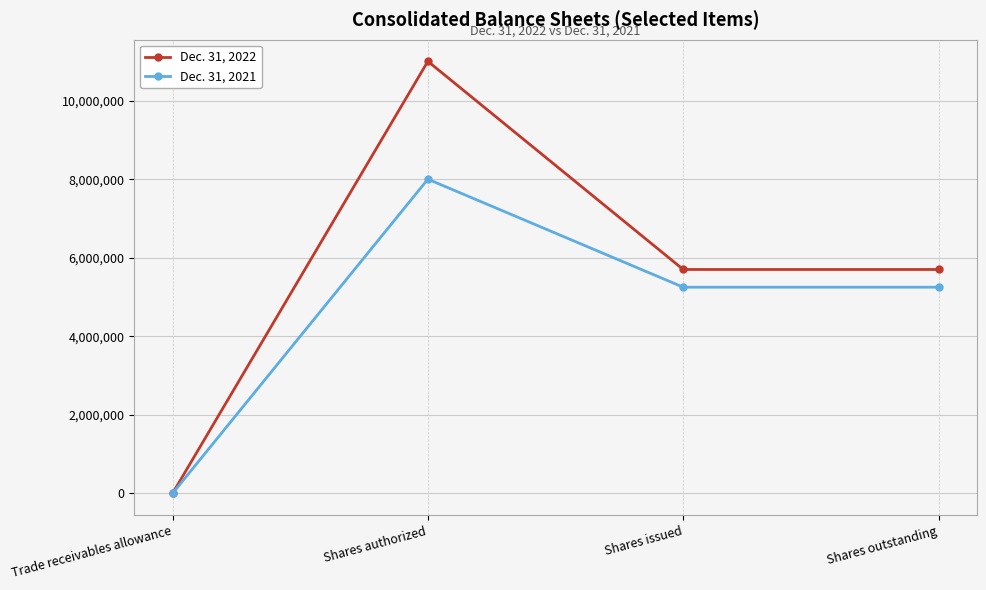

Count the Dec. 31, 2022 values in the range 5701518 to 11000000.

3